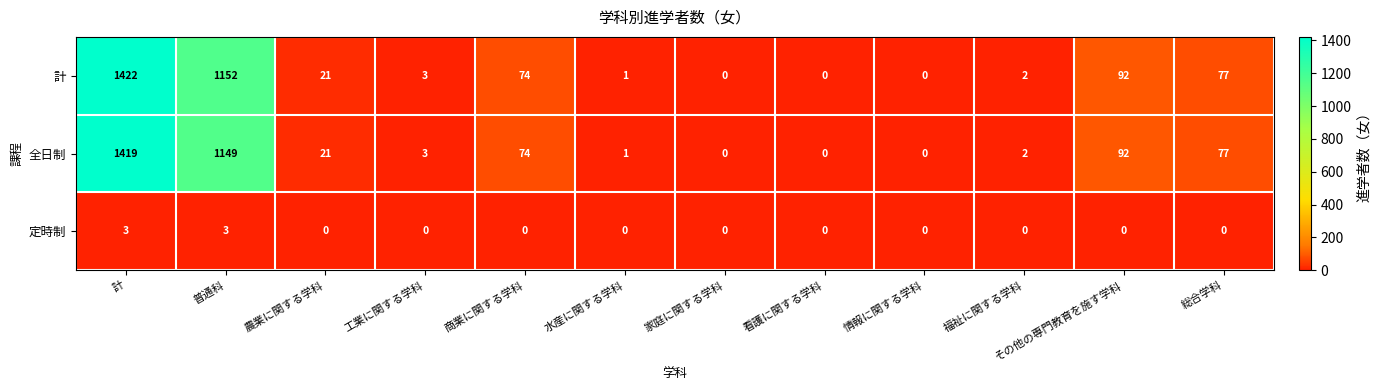

At which label does 計 reach its peak?

計